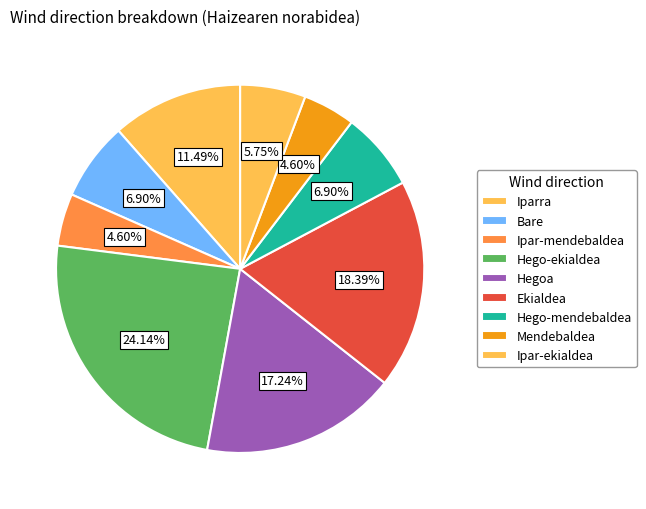

How many segments does this pie chart have?

9